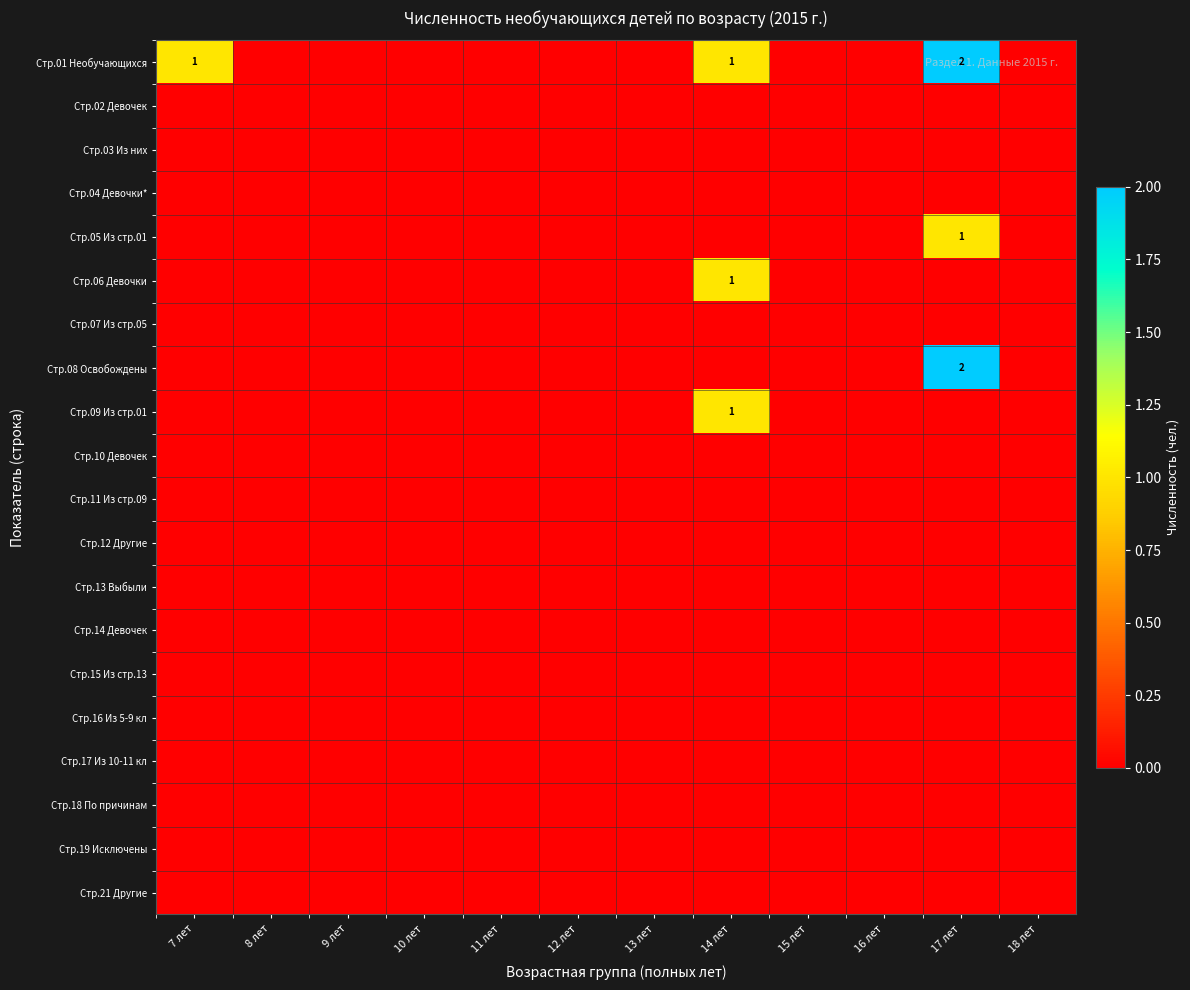

How many distinct data groups are displayed?

20